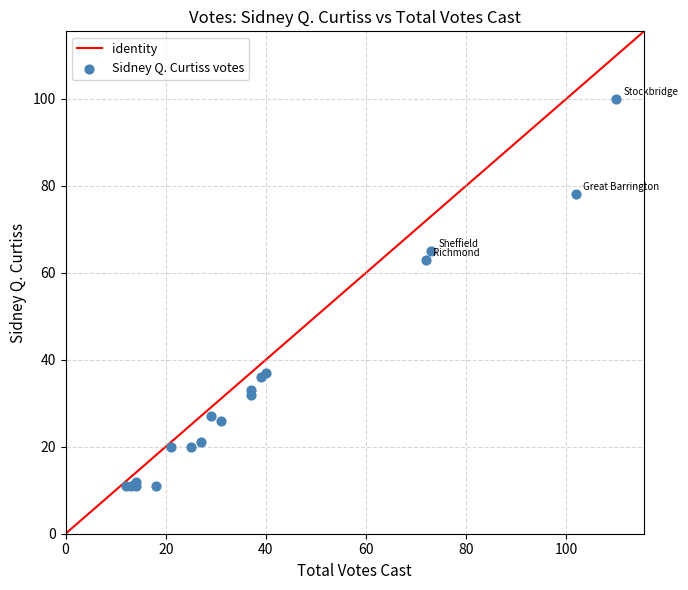

What Y value in the scatter plot is closest to 55?

63